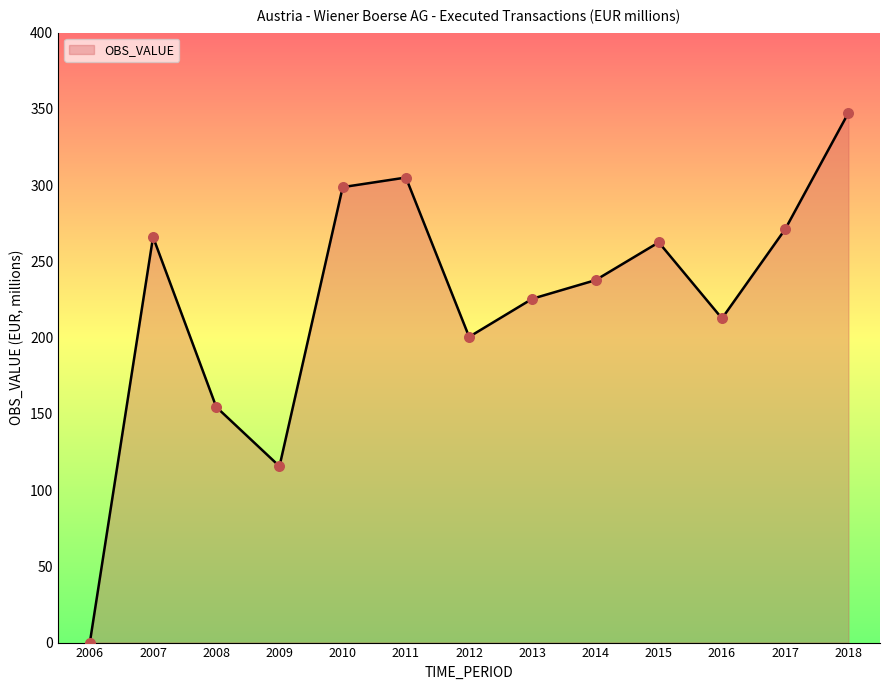

What is the change in value from 2010 to 2014?

-61.0